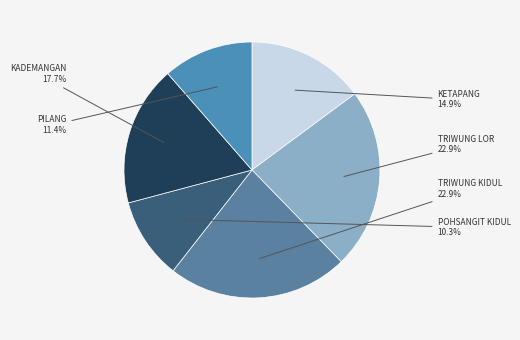

Is there any slice that represents more than half of the pie?

No